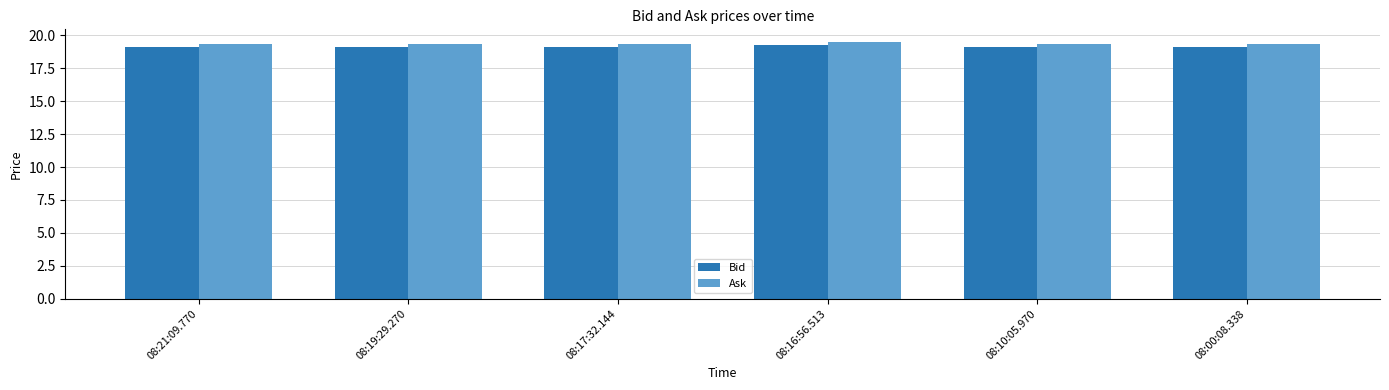

Are the bars grouped side by side (vs. stacked)?

Yes